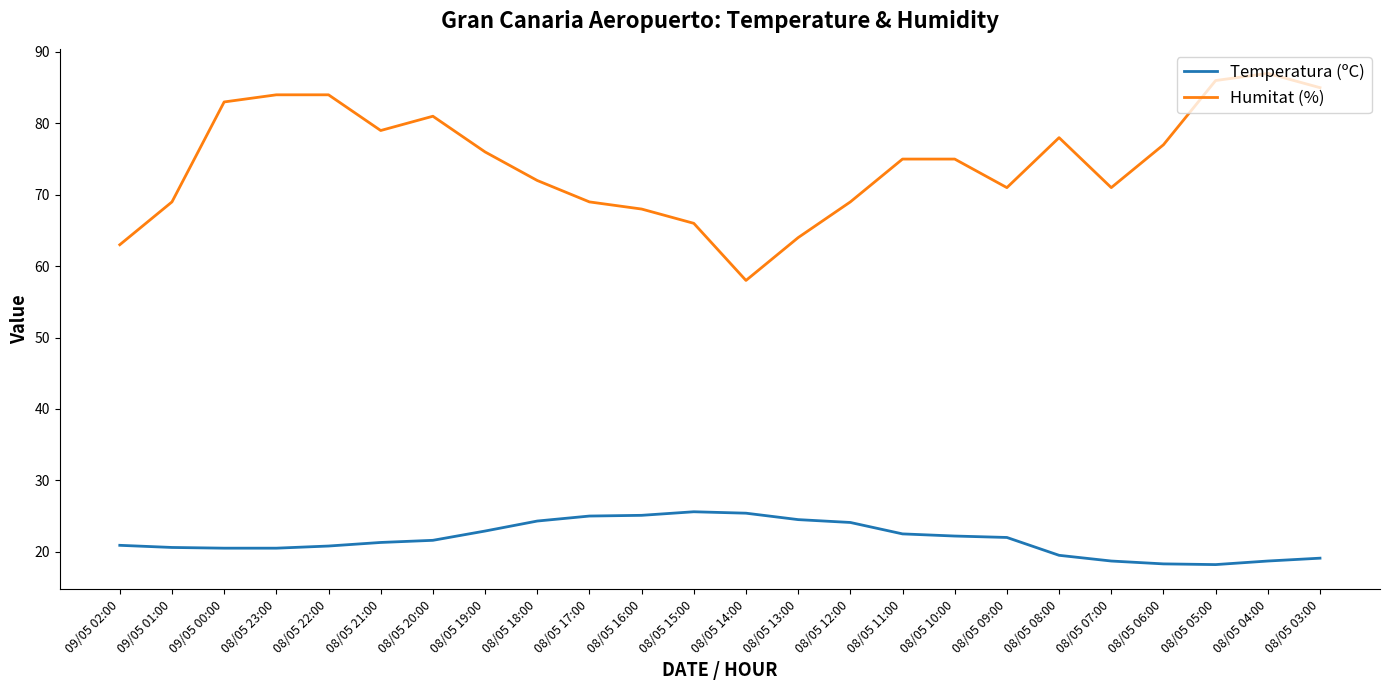

What is the smallest value displayed?

18.2